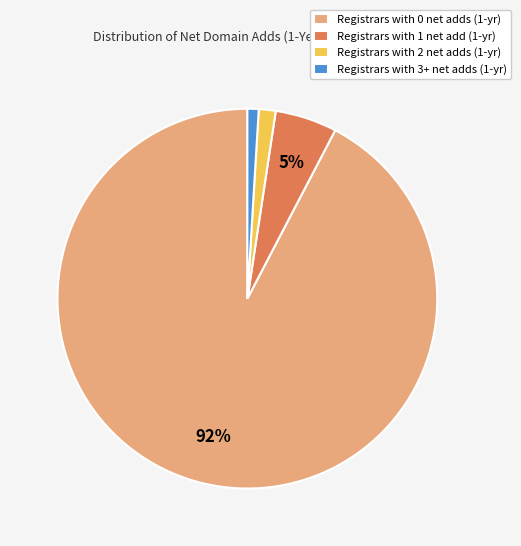

The Registrars with 1 net add (1-yr) slice represents 1% of the pie. True or false?

False